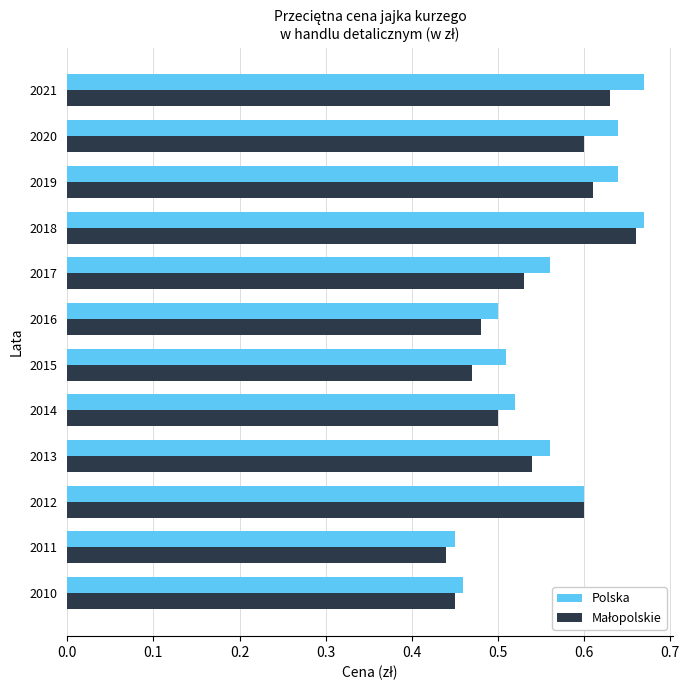

What is the total value across all series at 2020?

1.2